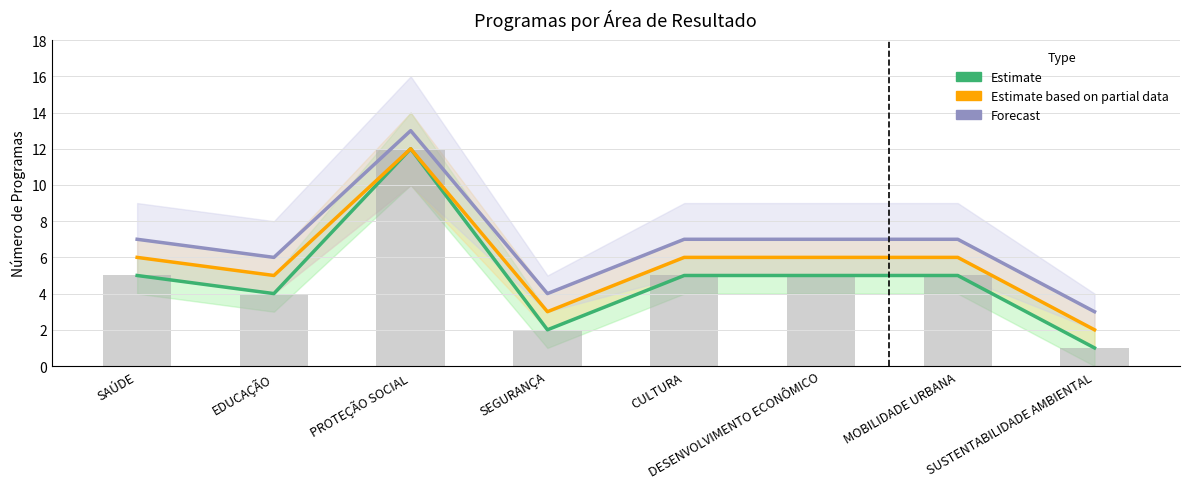

Rank the series at DESENVOLVIMENTO ECONÔMICO from highest to lowest value.

Forecast, Estimate based on partial data, Estimate